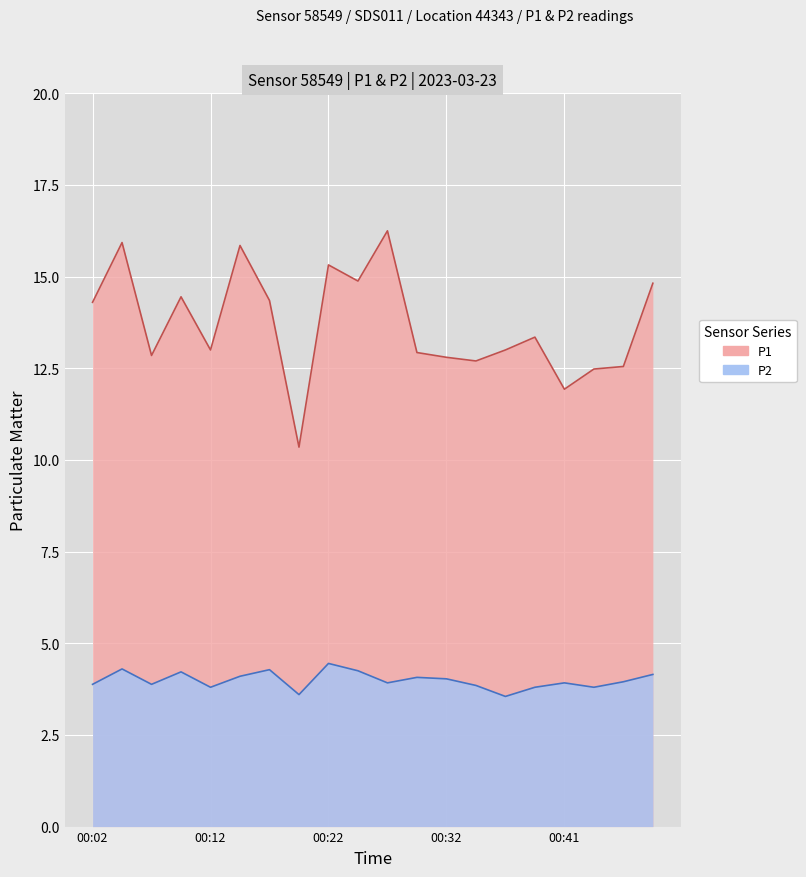

True or false: P2 has a value of 4.1 at 00:29.

True